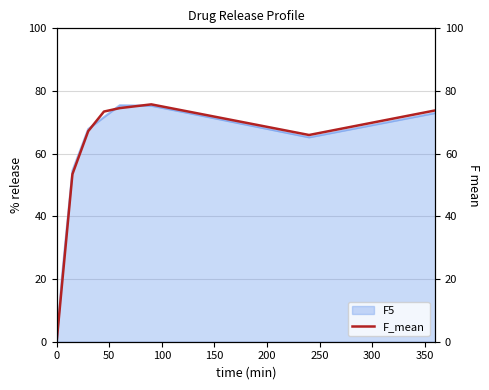

How many lines are shown in the chart?

1